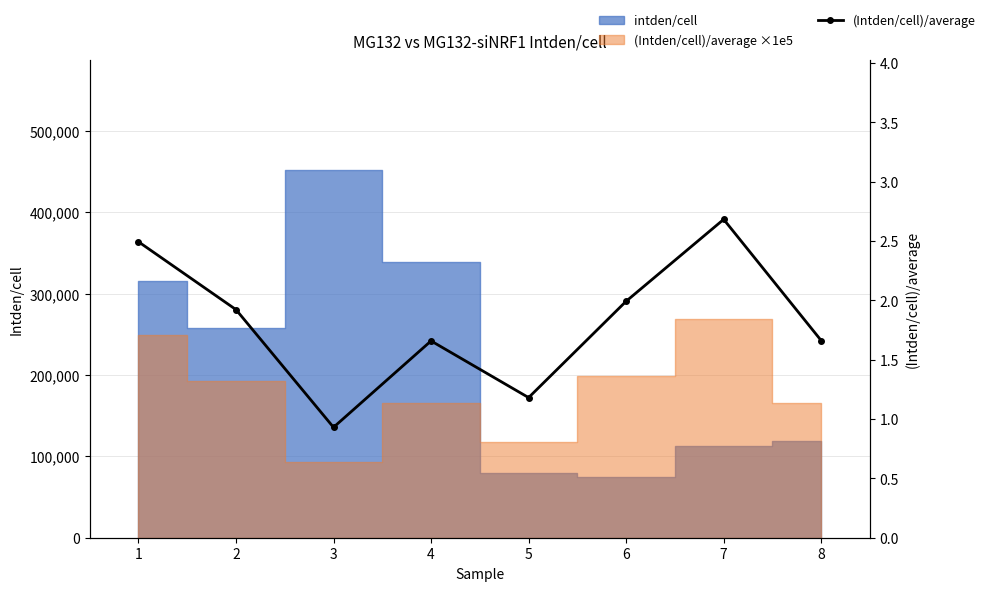

What is the sum of the values at 3 and 8?

2.6